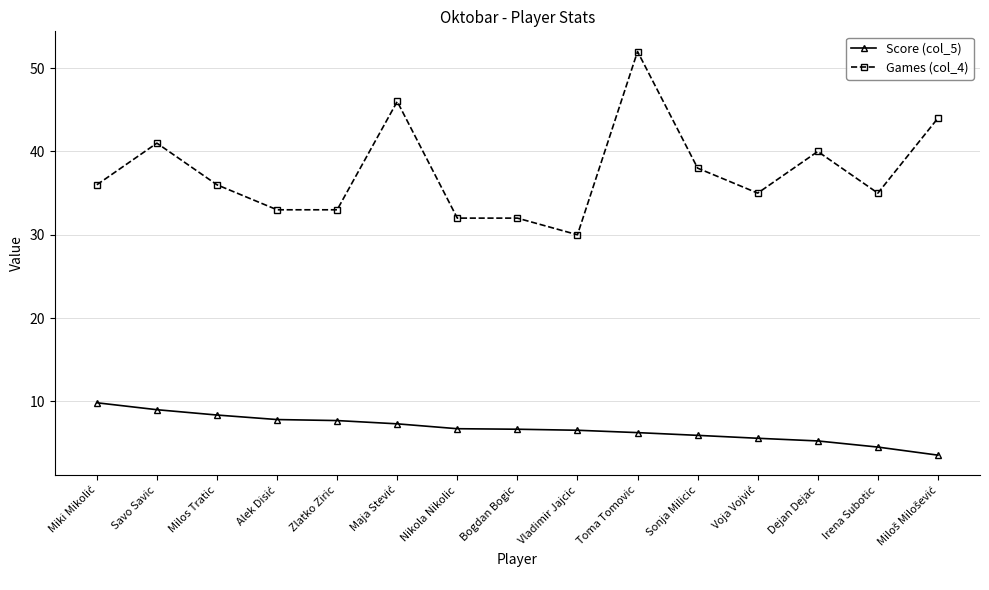

What position from the left is Nikola Nikolic?

7